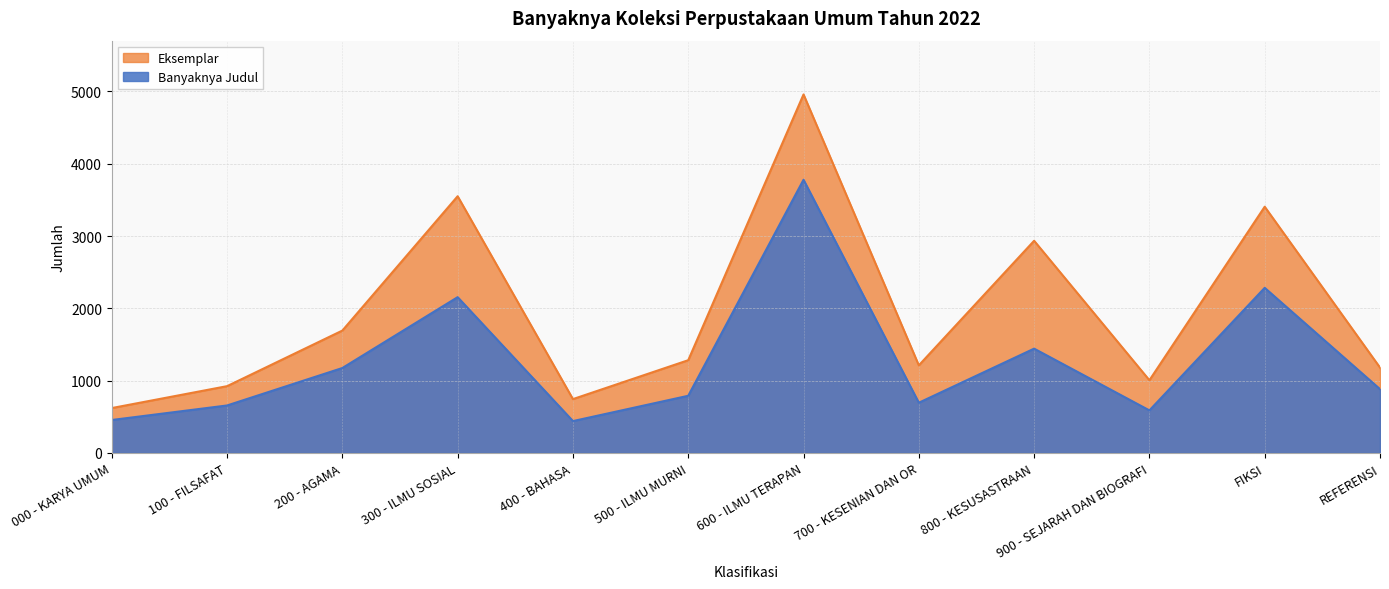

How many values in the Banyaknya Judul series exceed 883?

5